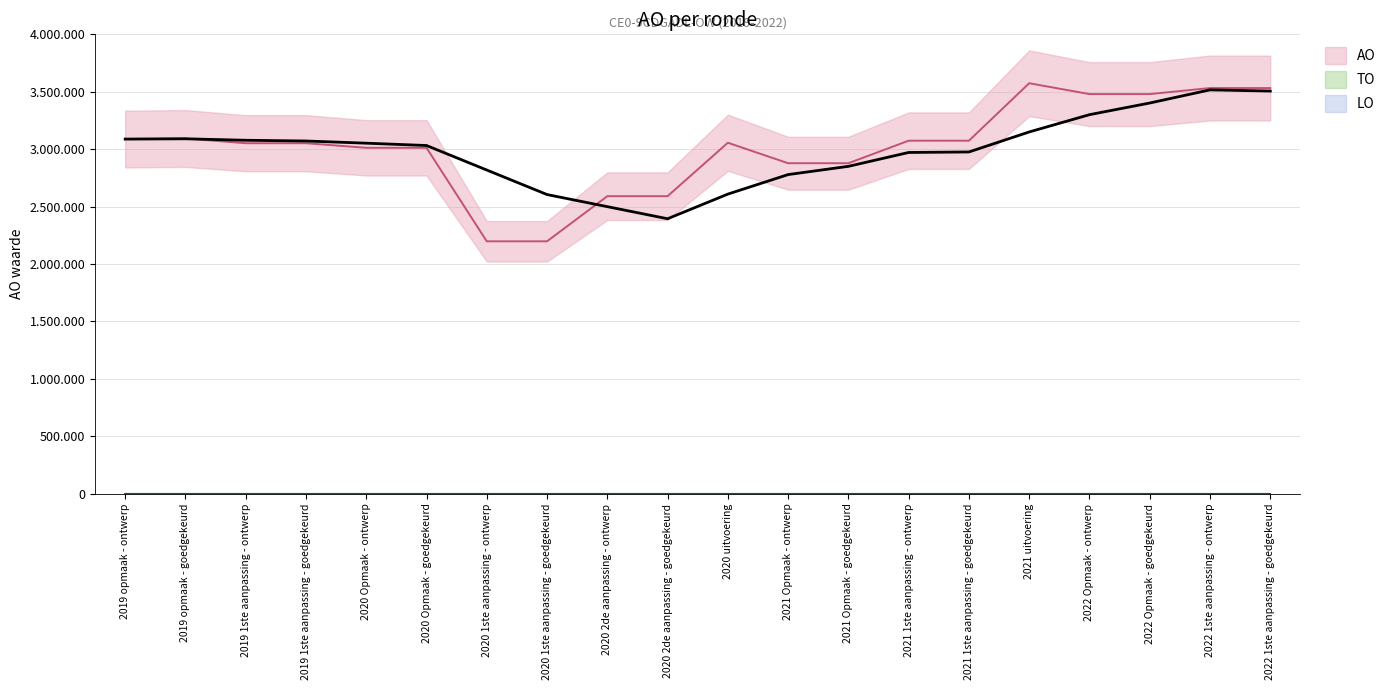

What are all the series names shown in the legend?

AO, TO, LO